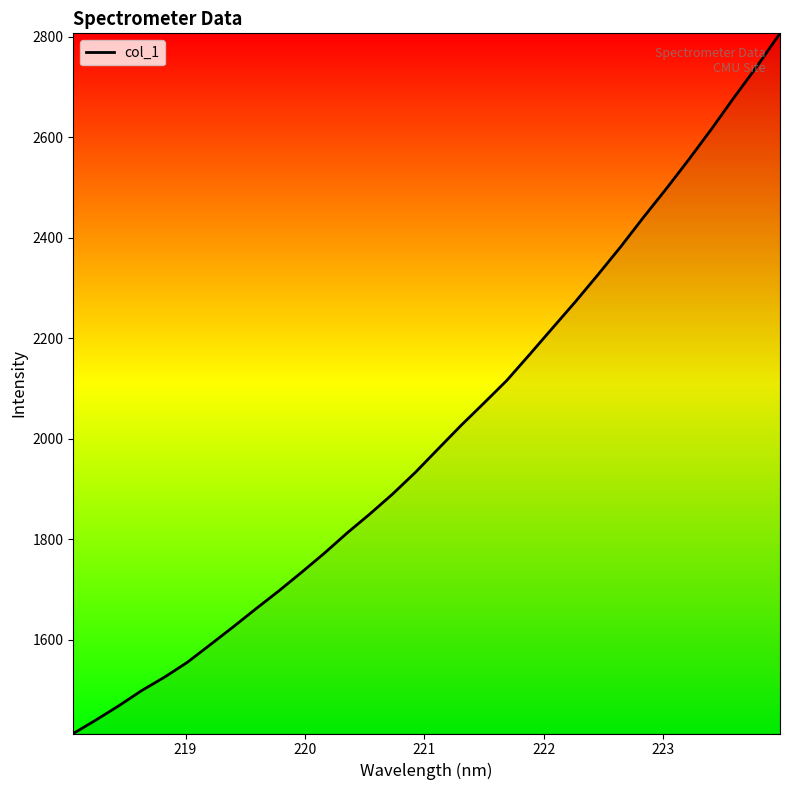

Count the number of values greater than 1980.

16